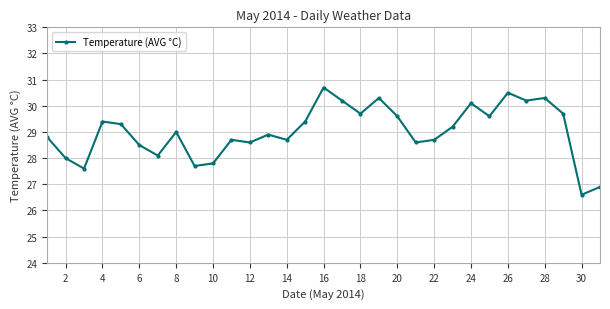

What is the average value?

29.0